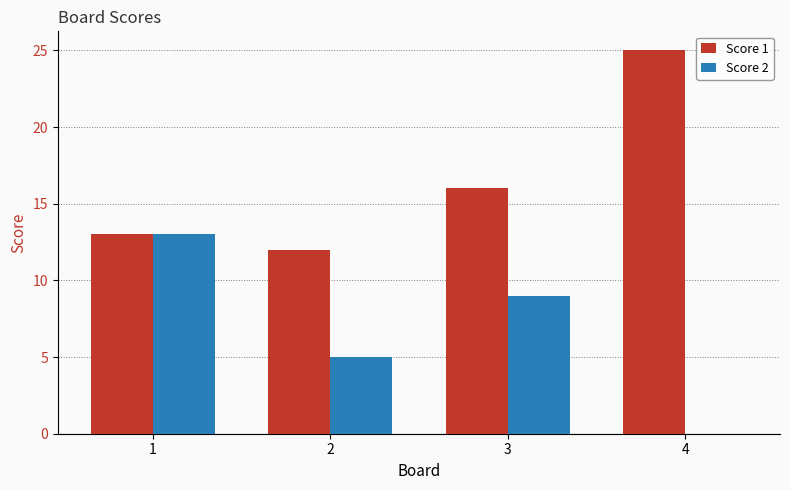

What is the sum of all Score 1 values?

66